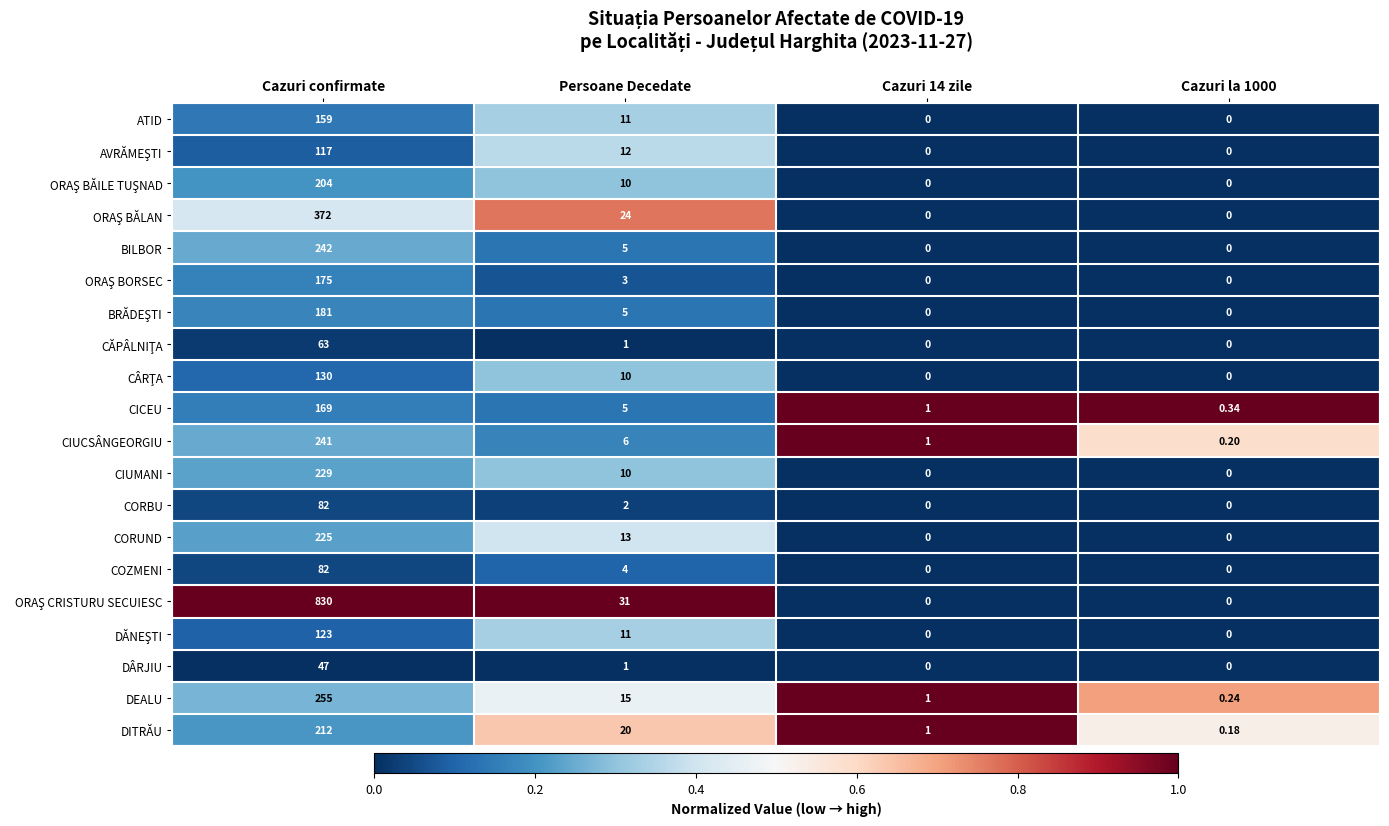

What is the maximum value shown in the chart?

830.0